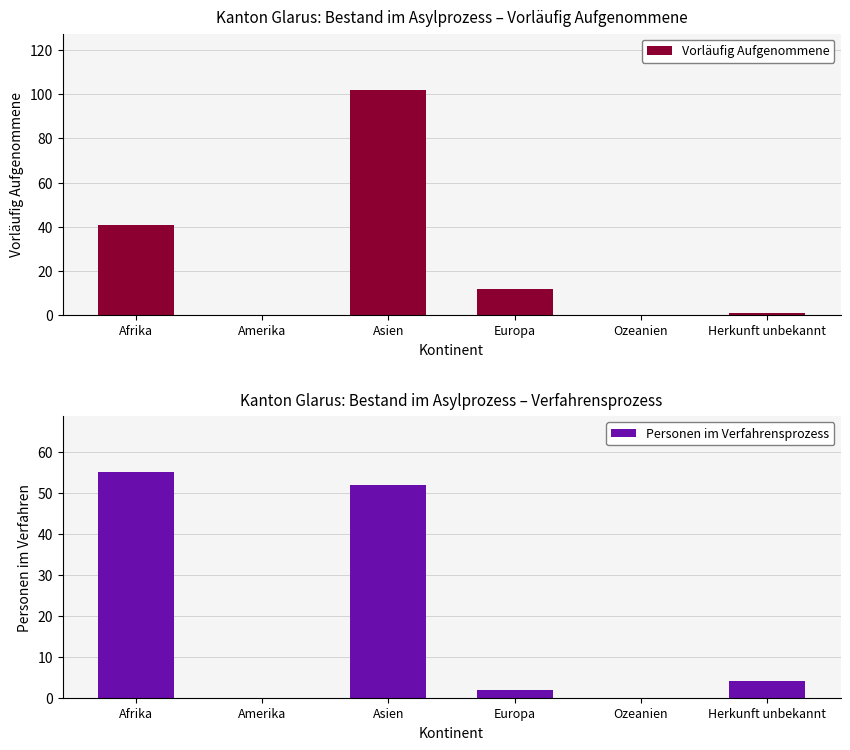

At which label does Personen im Verfahrensprozess first exceed 4?

Afrika